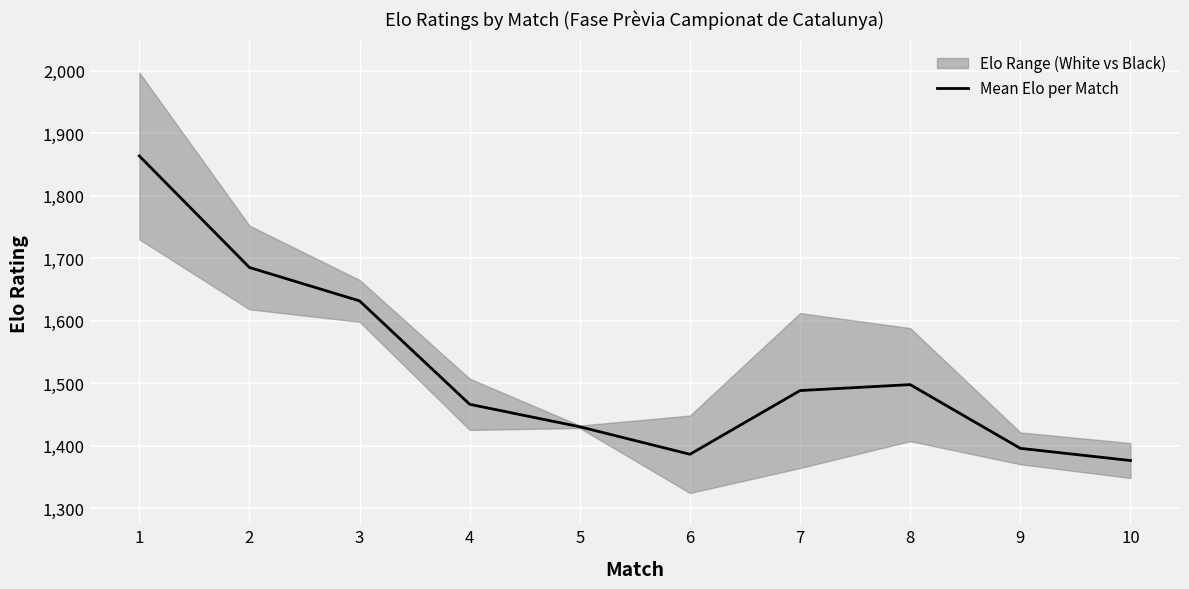

The chart shows a value of 2123.5 at 7. True or false?

False